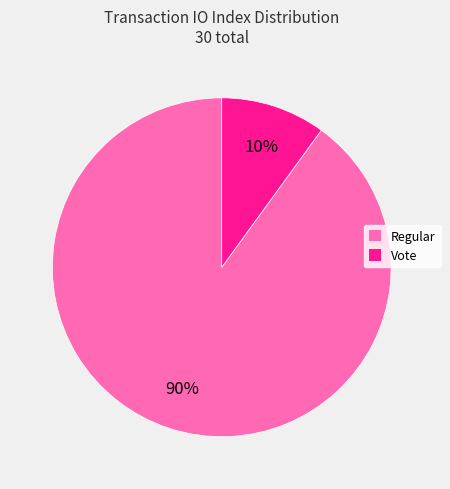

How many slices are in this pie chart?

2